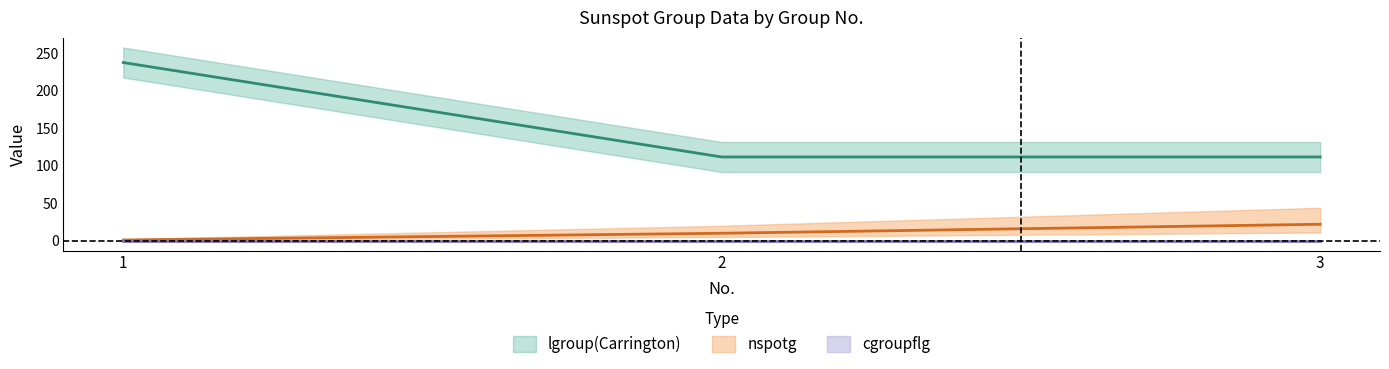

At how many categories does at least one series exceed 122?

1